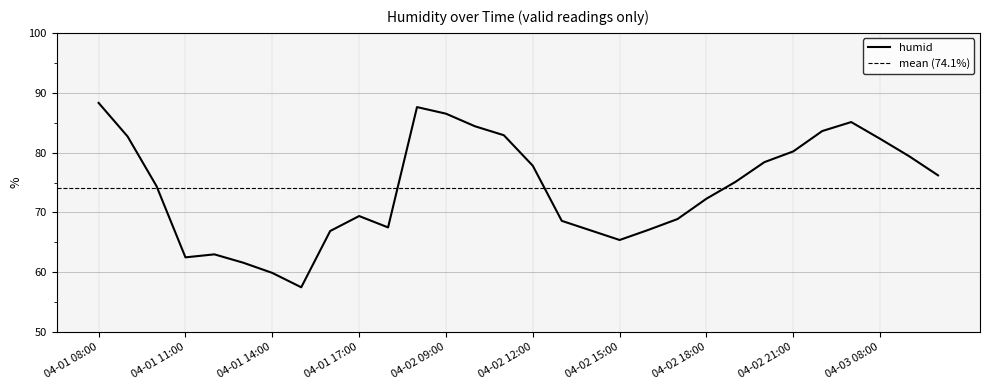

What is the label of the 11th point from the left?

04-01 18:00